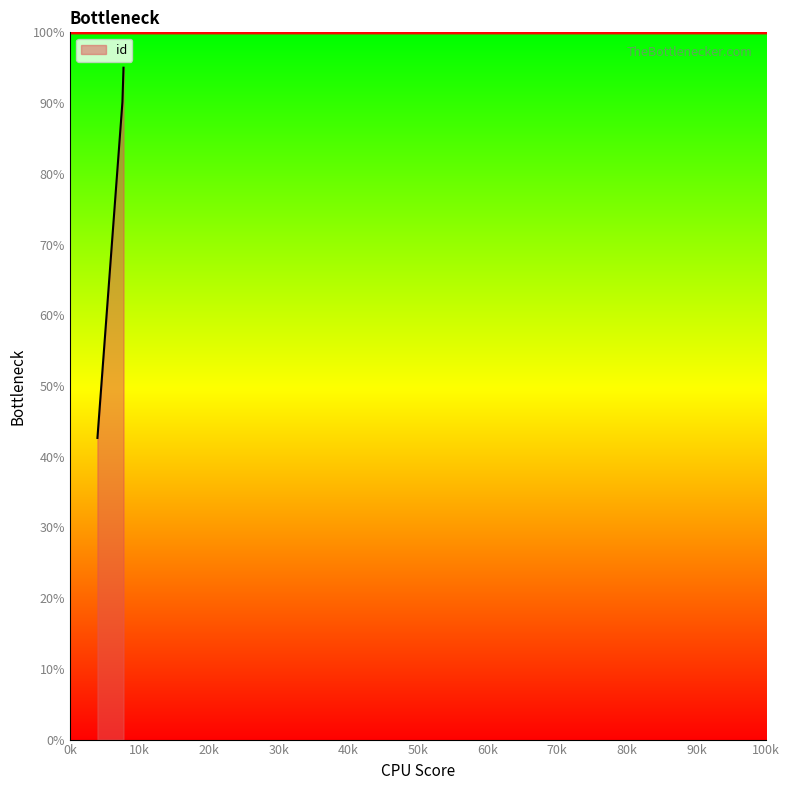

What is the maximum value shown in the chart?

95.0